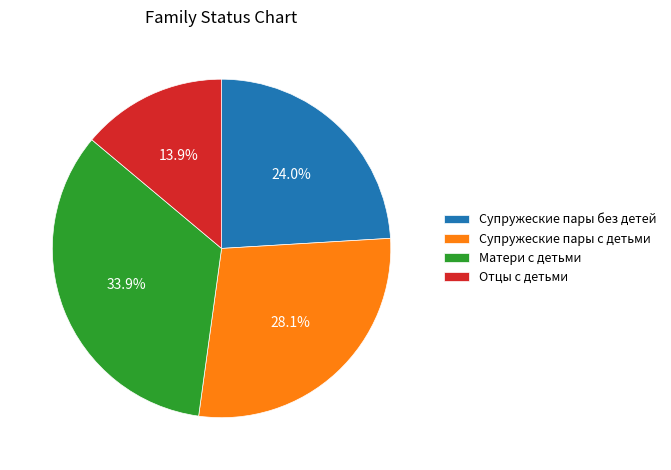

To the nearest percent, what is the difference between the Супружеские пары без детей and Супружеские пары с детьми slice percentages?

4%